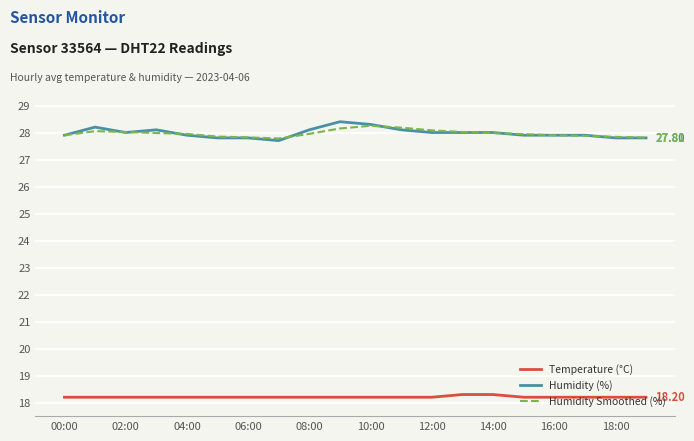

Count the number of data series in this chart.

3